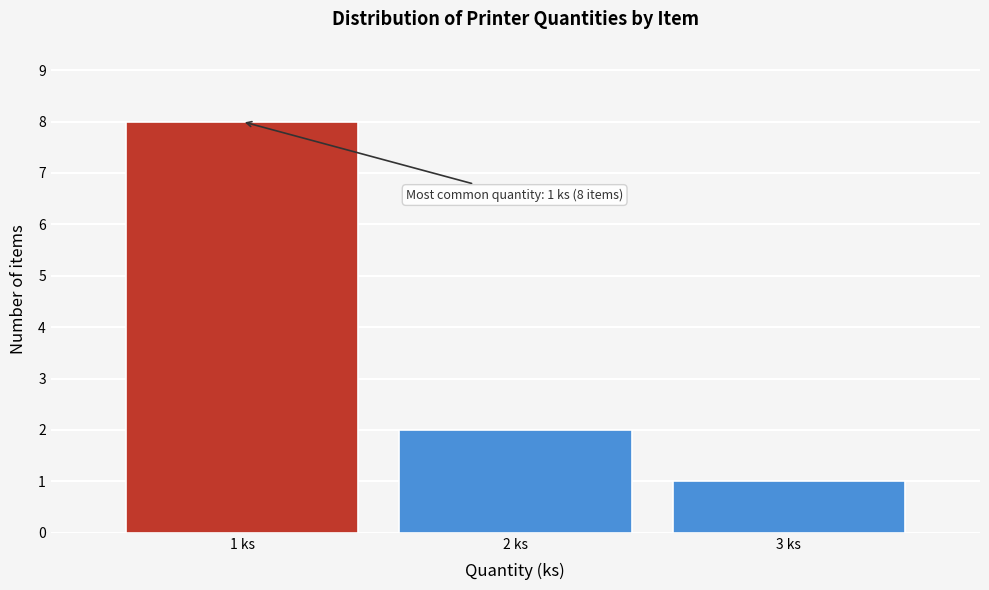

Reading left to right, what are all the values shown in this chart?

1 ks=8	2 ks=2	3 ks=1